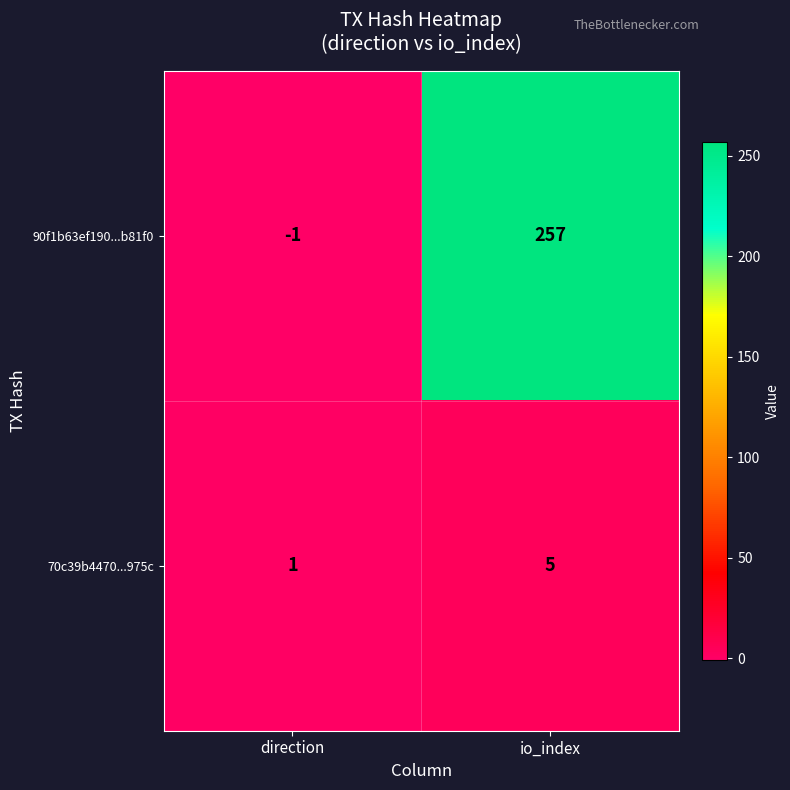

What is the total value across all series at io_index?

262